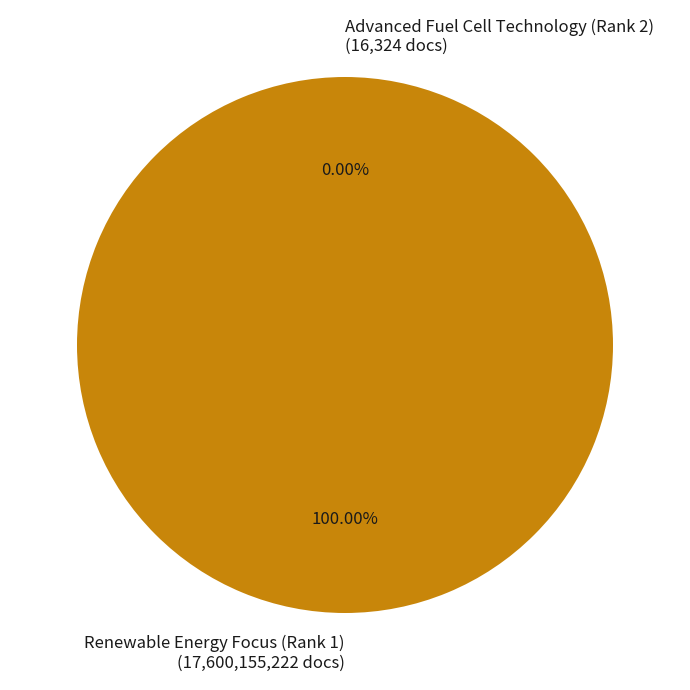

Count the number of slices in the pie.

2